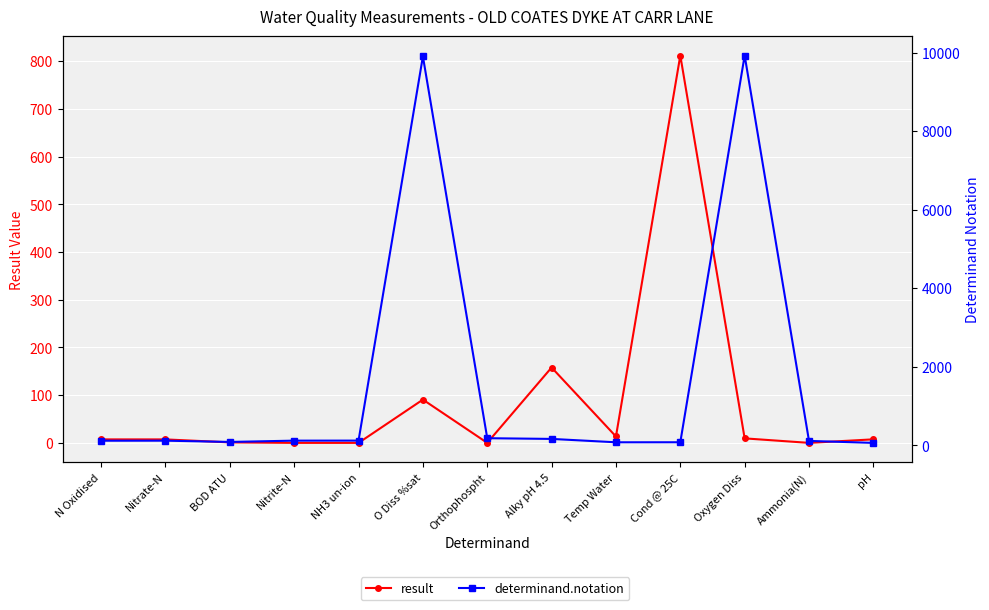

What is the label of the 8th point from the left?

Alky pH 4.5